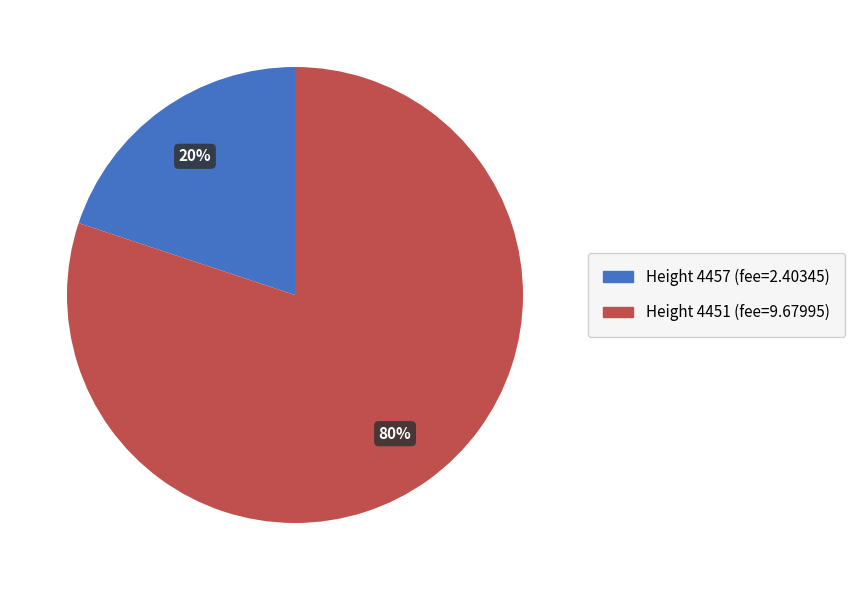

How many segments does this pie chart have?

2